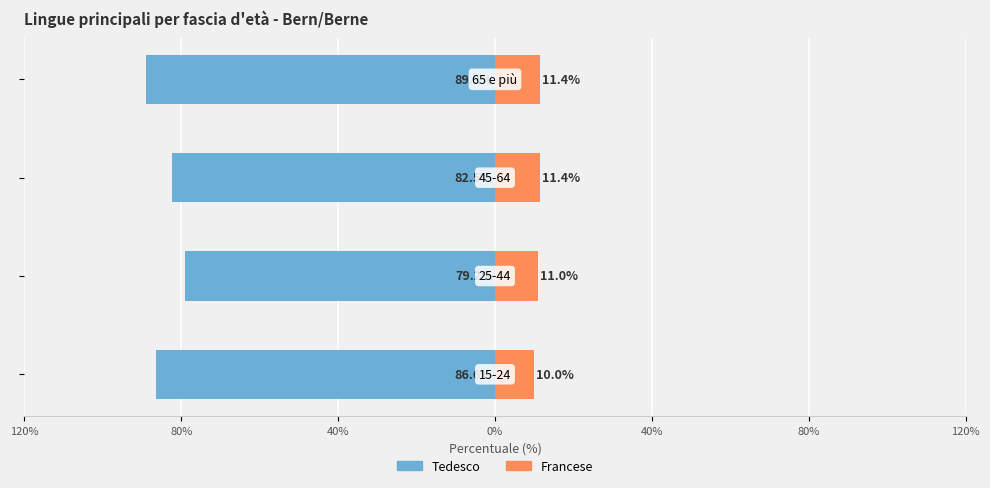

What position from the left is 0%?

4